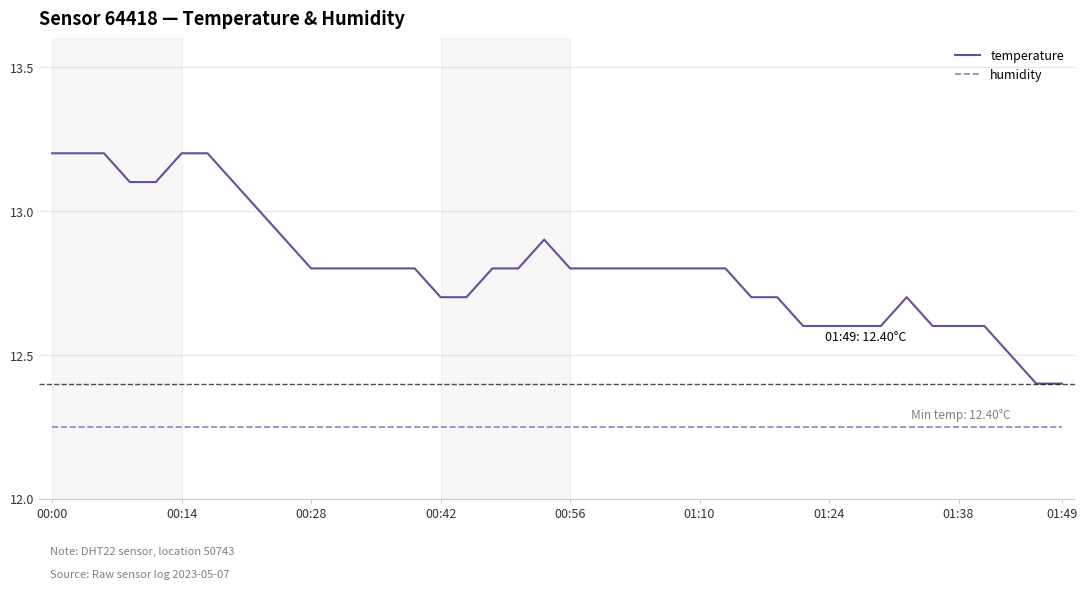

List the series in order of their overall mean, highest first.

temperature, humidity